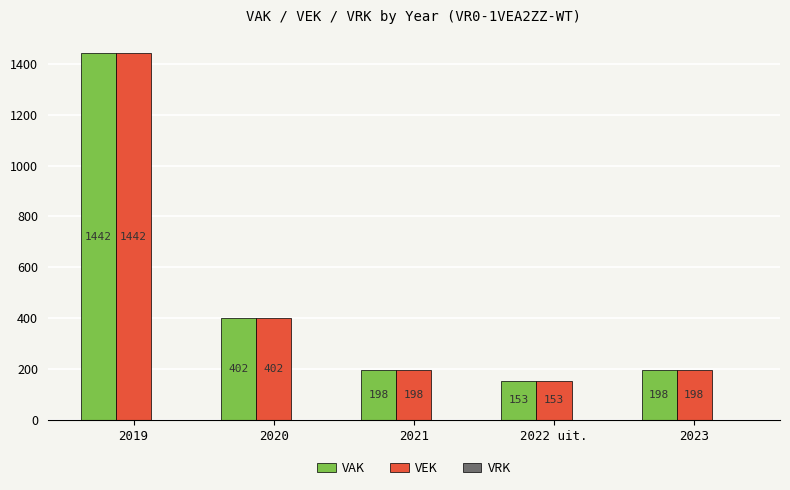

What is the smallest value displayed?

153